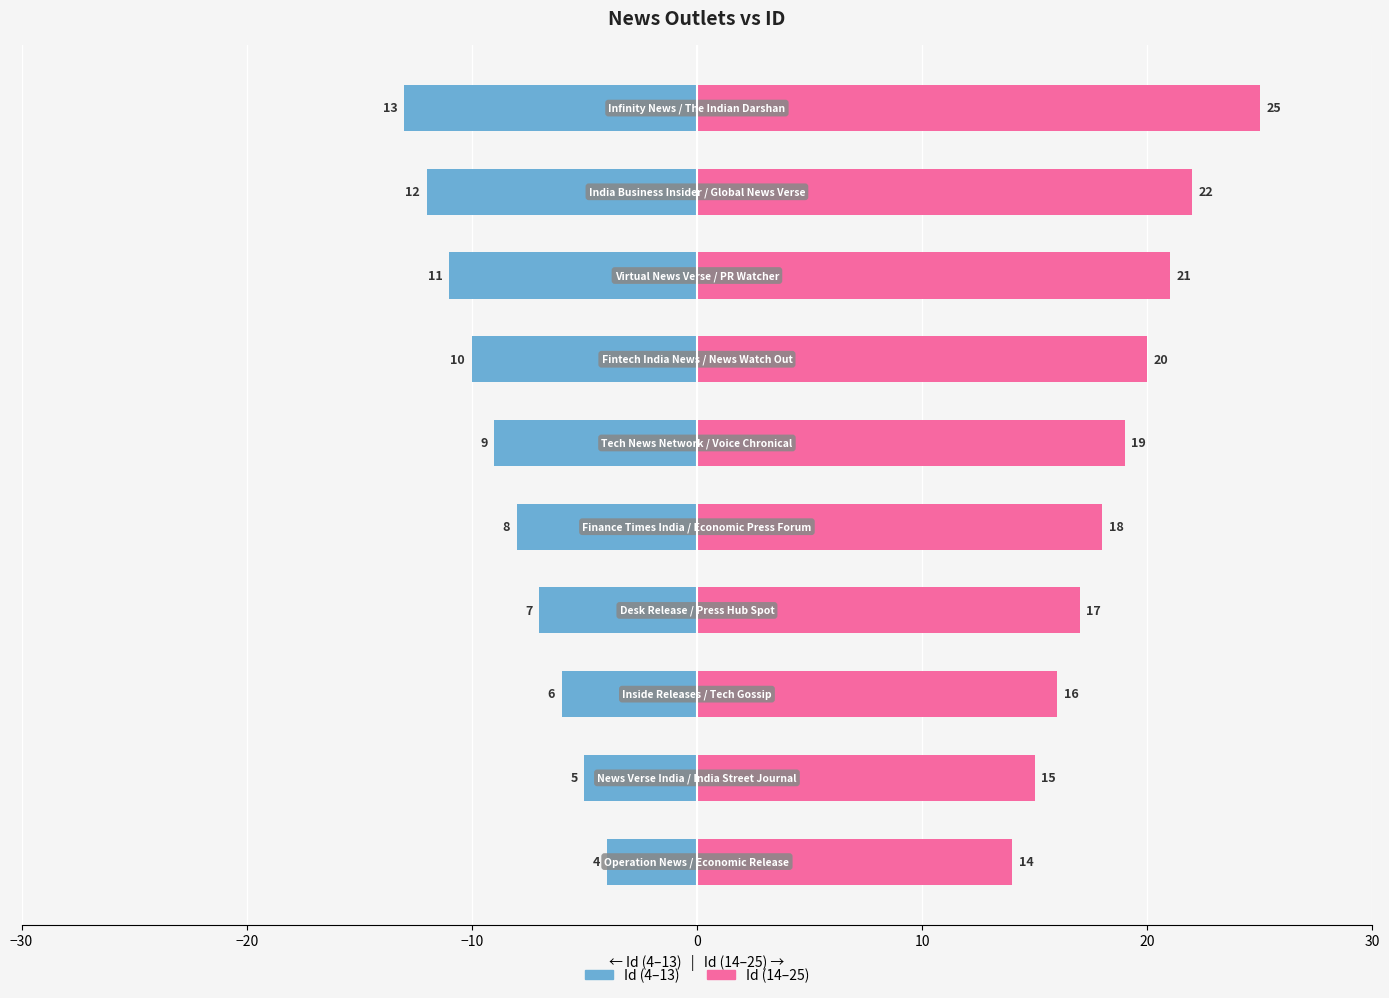

Are the bars grouped side by side (vs. stacked)?

Yes